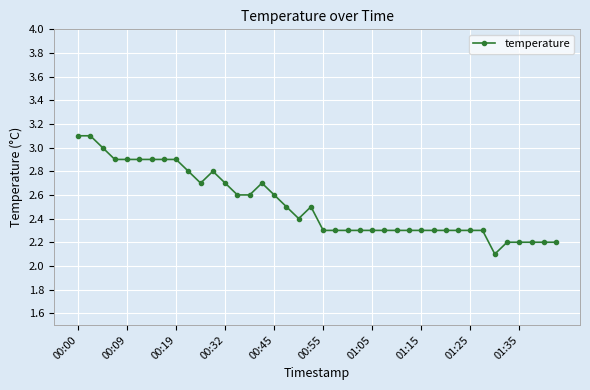

What is the value of the 34th point from the left?

2.3